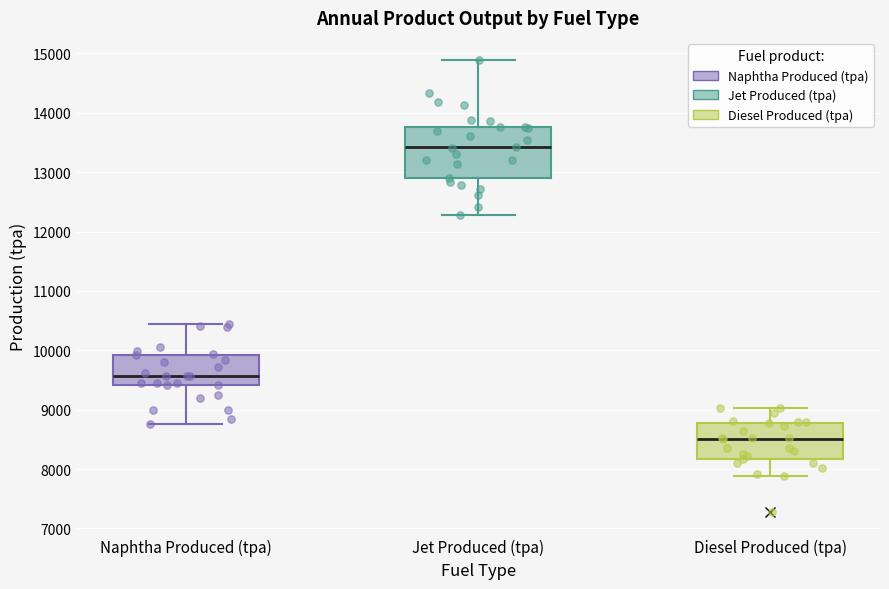

Which box's median line is the highest?

Jet Produced (tpa)